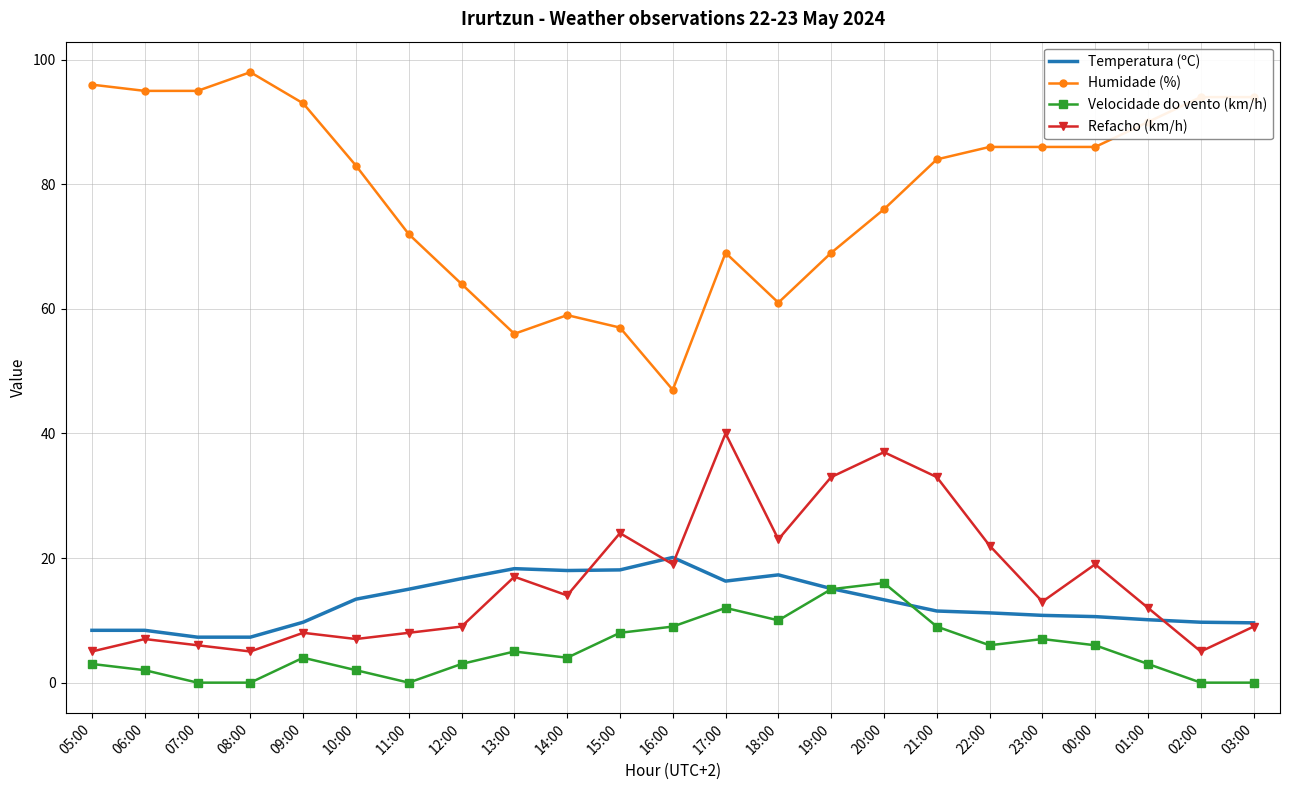

True or false: Temperatura (ºC) and Humidade (%) cross at least once.

False